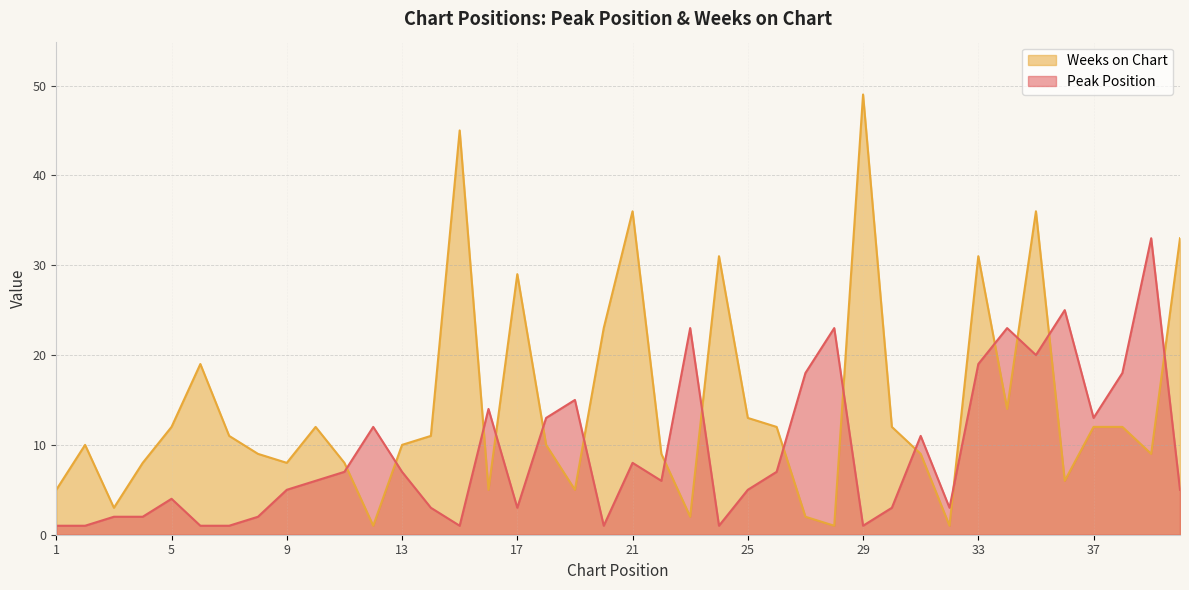

Read the Peak Position value at 37, to the nearest 5.

15